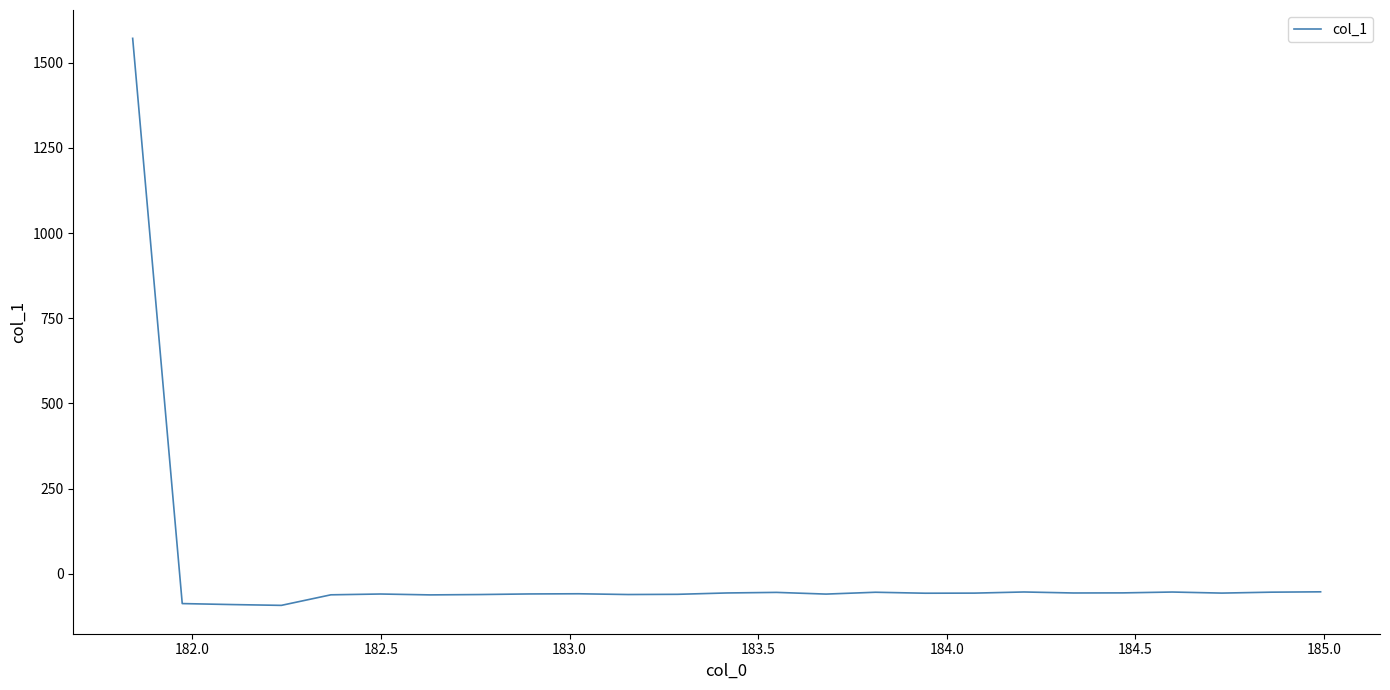

What is the difference between the maximum and minimum values?

1664.8